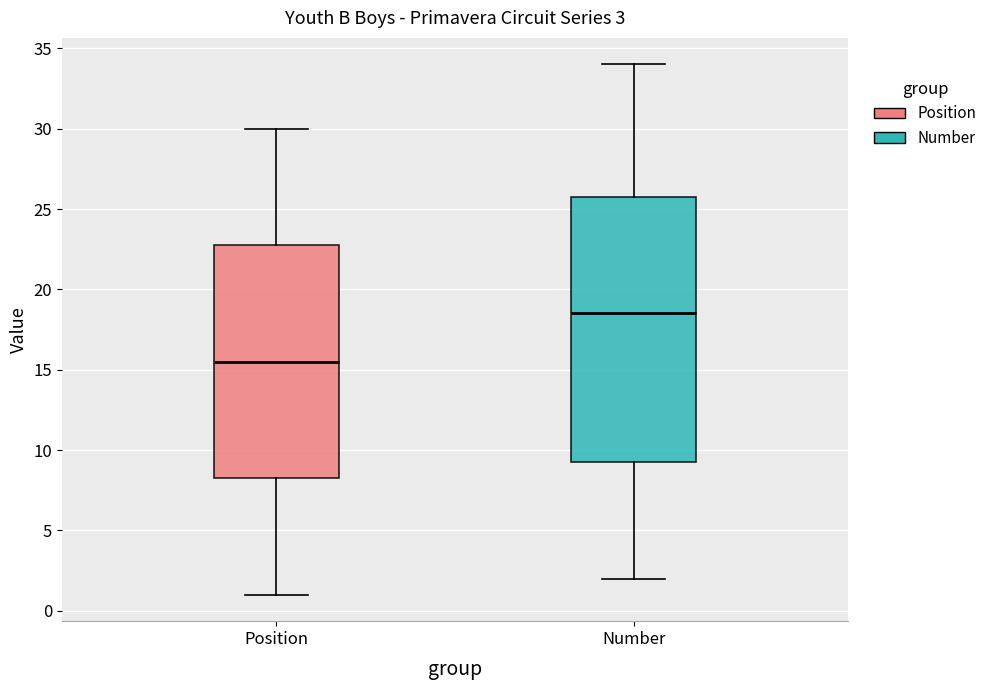

Which box has the highest median line?

Number